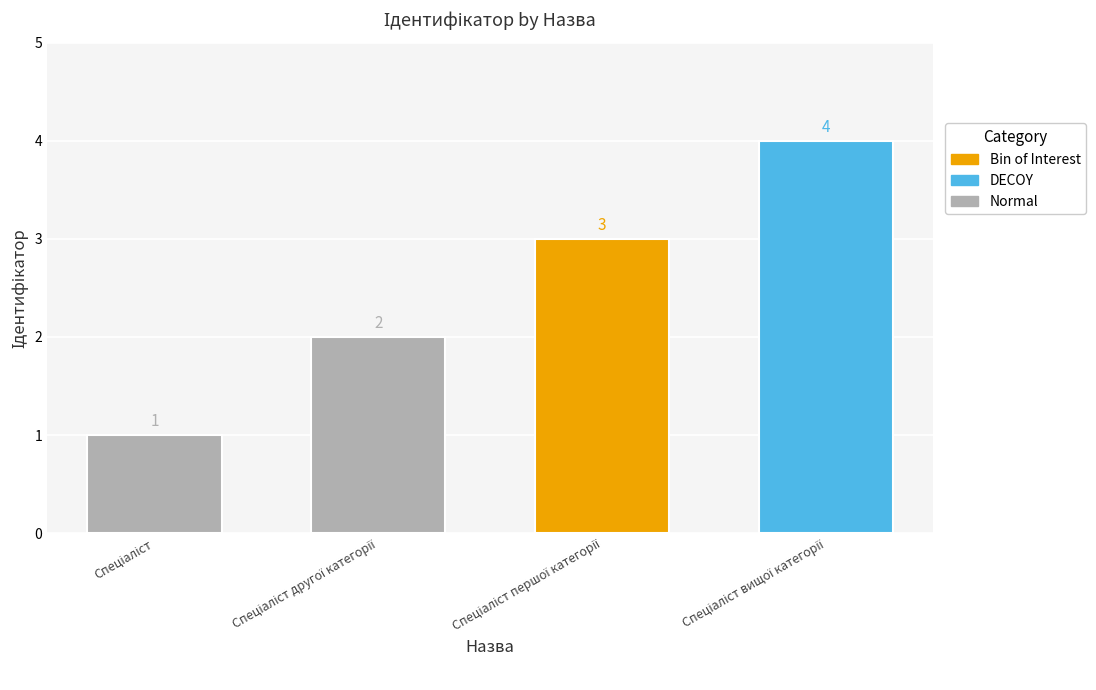

What is the value of the 4th bar from the left?

4